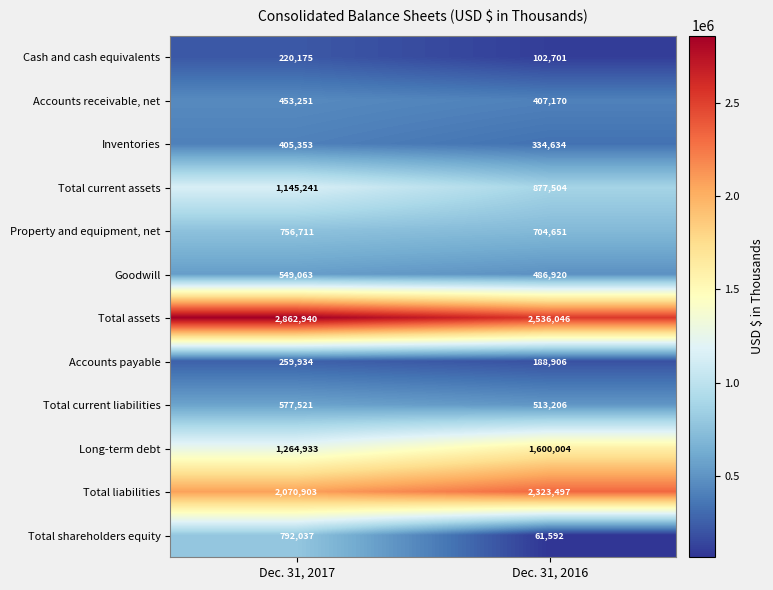

What is the minimum value for Total current assets?

877504